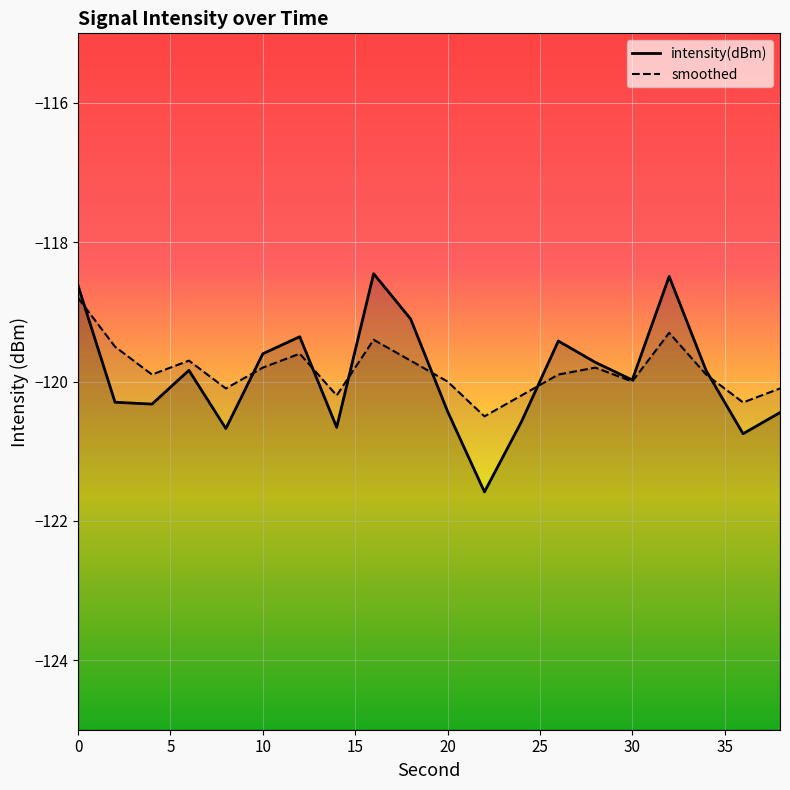

Rank the categories by smoothed value from highest to lowest.

0, 32, 16, 2, 12, 6, 18, 10, 28, 4, 26, 34, 20, 30, 8, 38, 14, 24, 36, 22